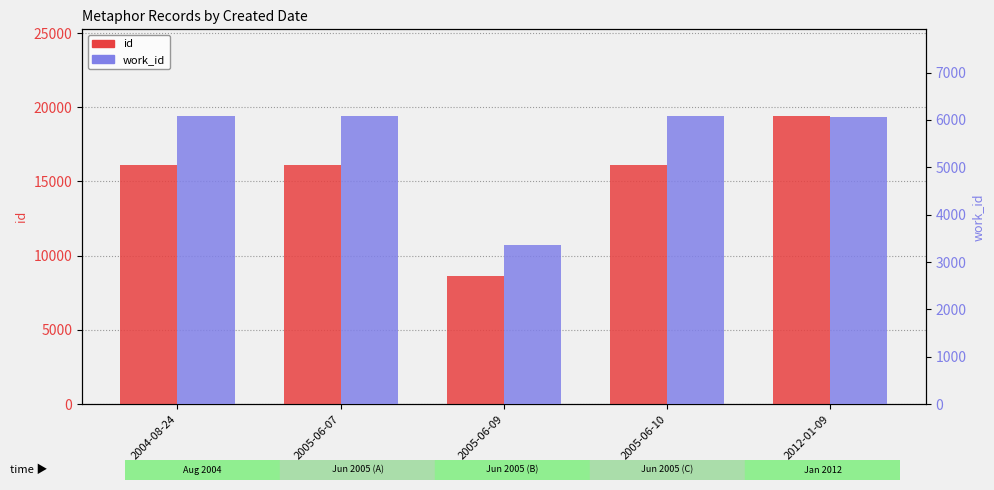

What is the sum of all work_id values?

27668